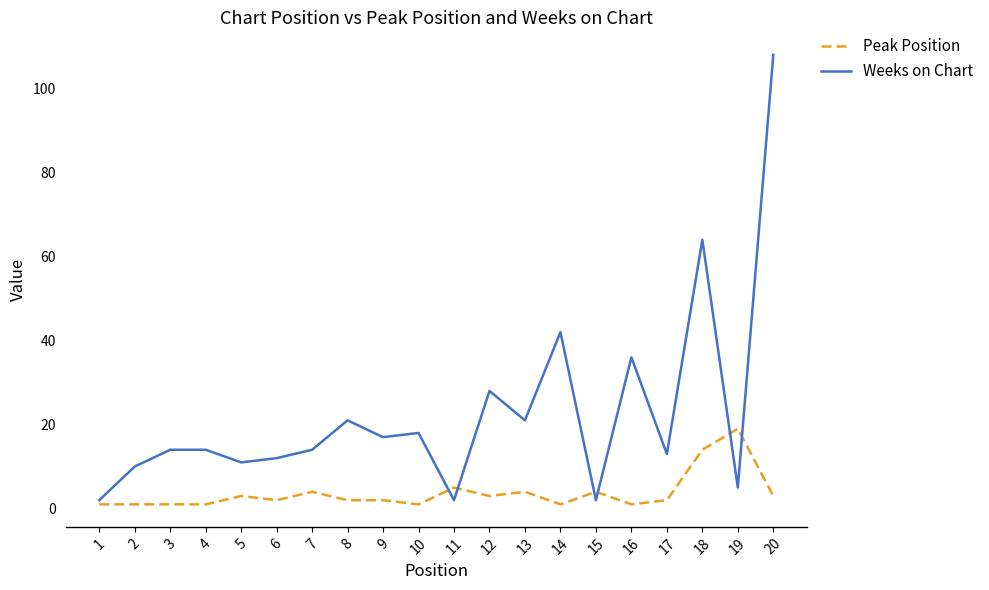

Which series changed the most between 2 and 8?

Weeks on Chart